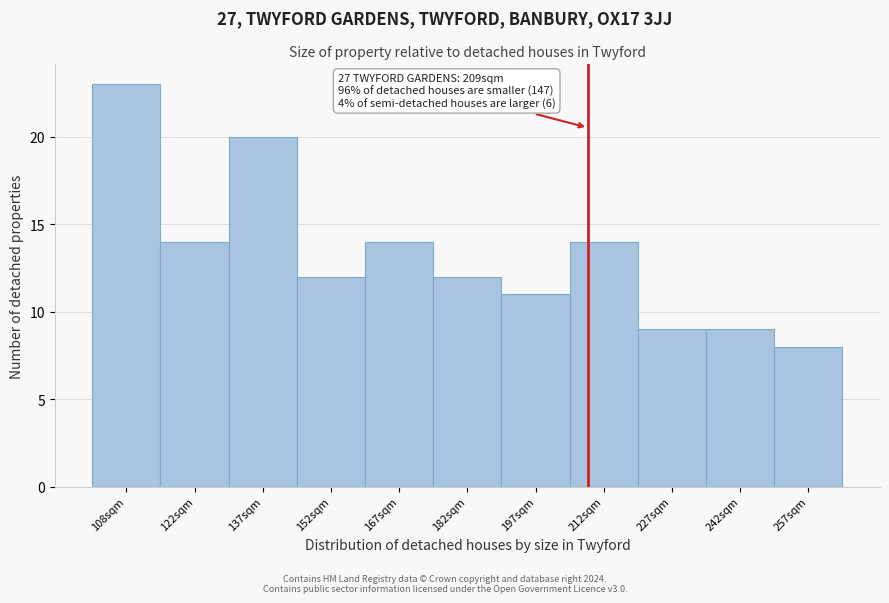

Reading left to right, extract all data points from this chart.

108sqm=23	122sqm=14	137sqm=20	152sqm=12	167sqm=14	182sqm=12	197sqm=11	212sqm=14	227sqm=9	242sqm=9	257sqm=8